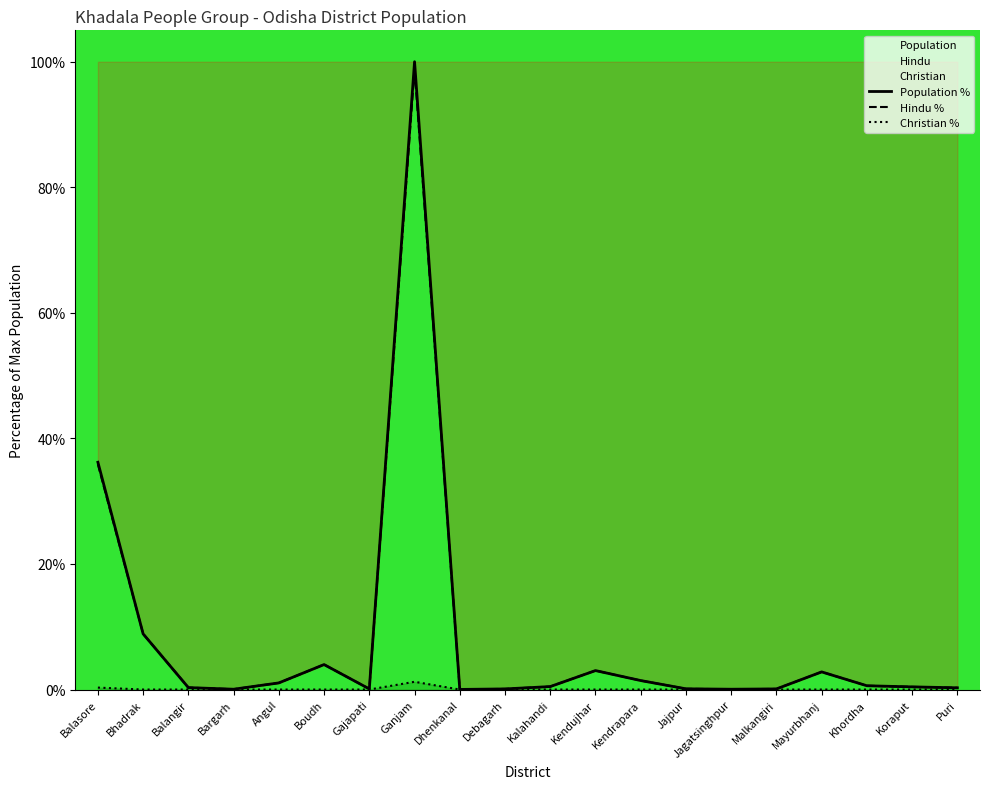

Where is the first local minimum for Population %?

Bargarh